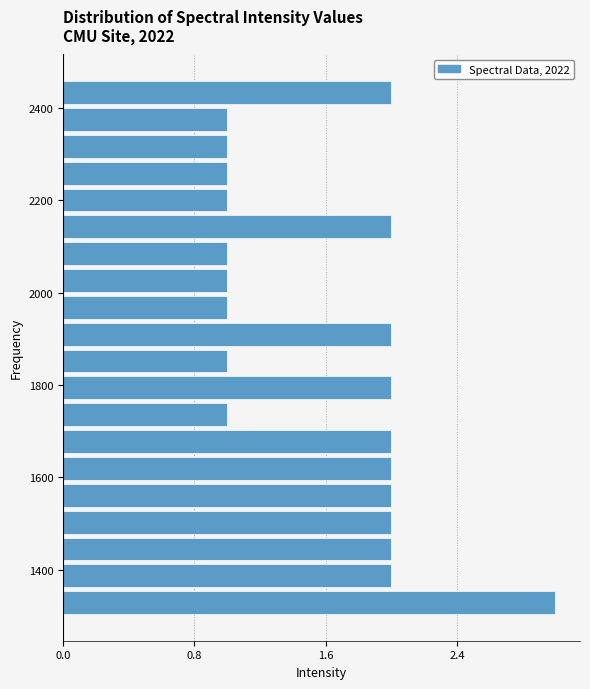

Around what value on the y-axis is the longest bar? Give the approximate position of its centre, as read against the axis.

1320